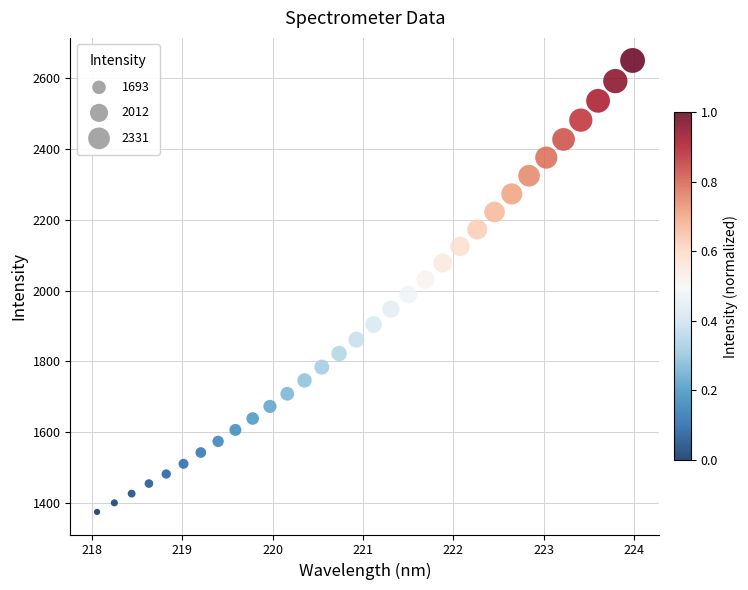

What is the range of Y values (max minus min)?

1277.0